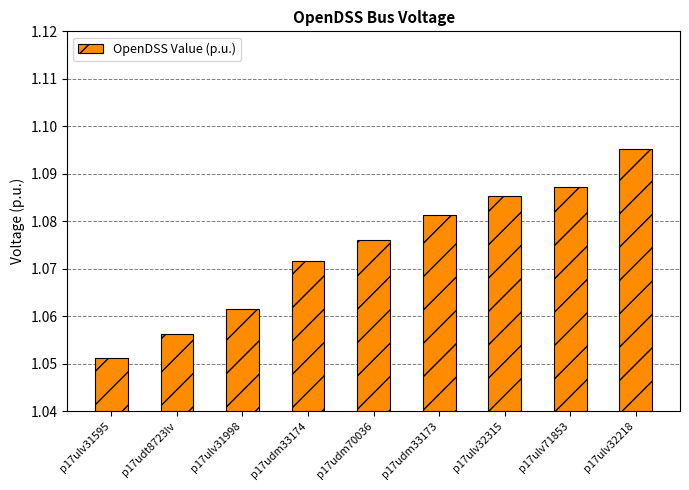

What is the label of the 7th bar from the left?

p17ulv32315